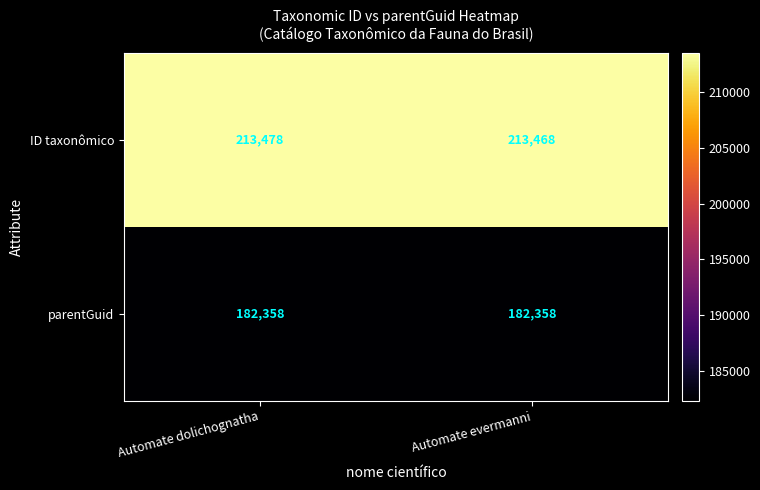

Reading left to right, what are all the values shown in this chart?

ID taxonômico: Automate dolichognatha=213478	Automate evermanni=213468
parentGuid: Automate dolichognatha=182358	Automate evermanni=182358